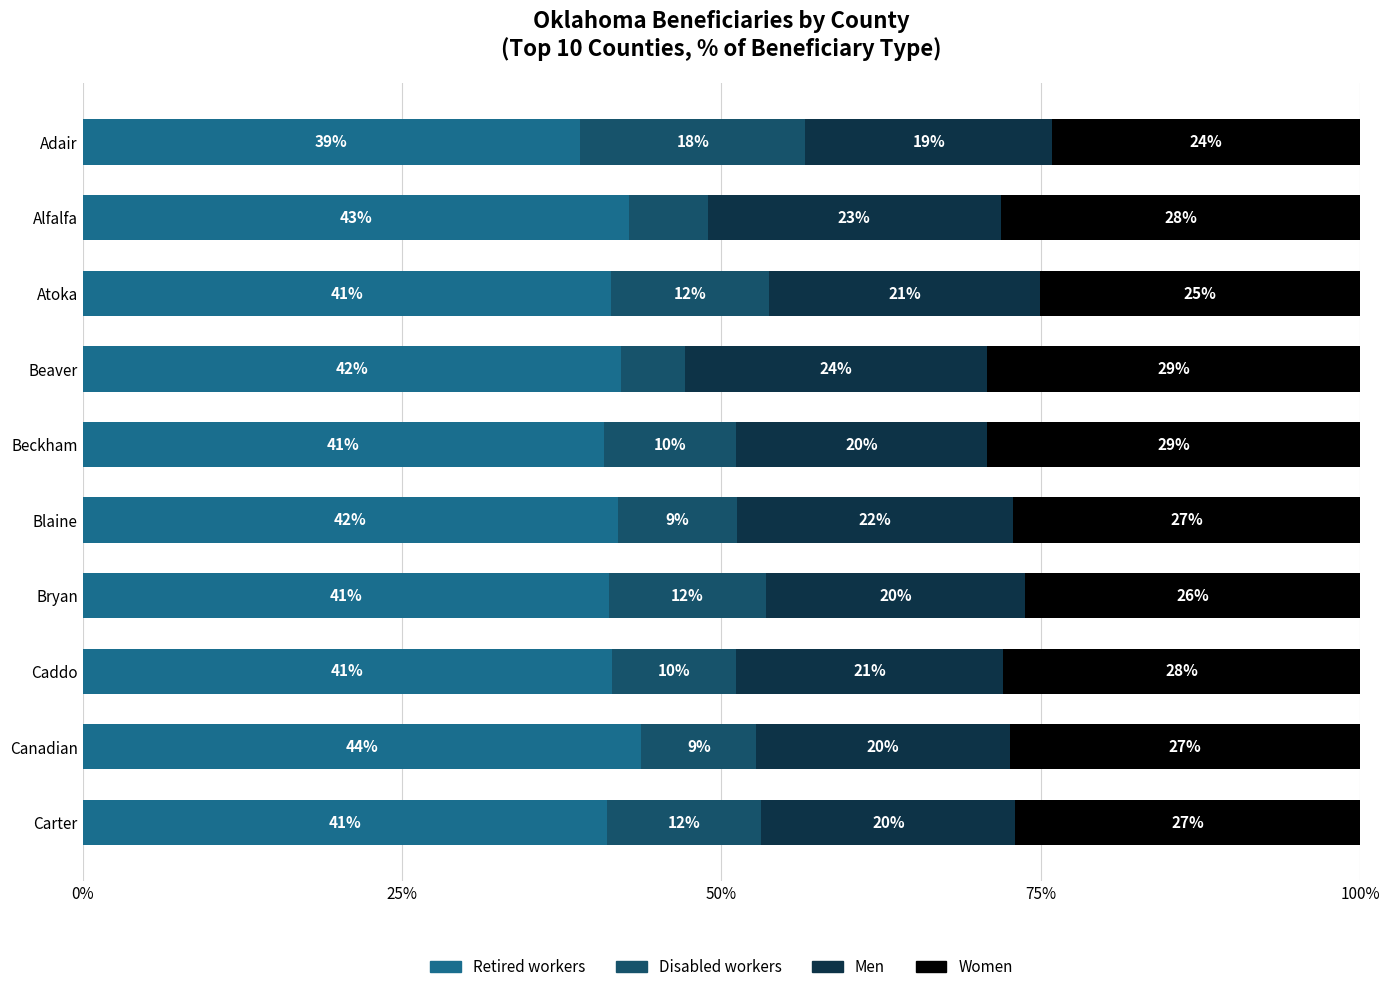

What is the highest value of the Retired workers series?

43.7